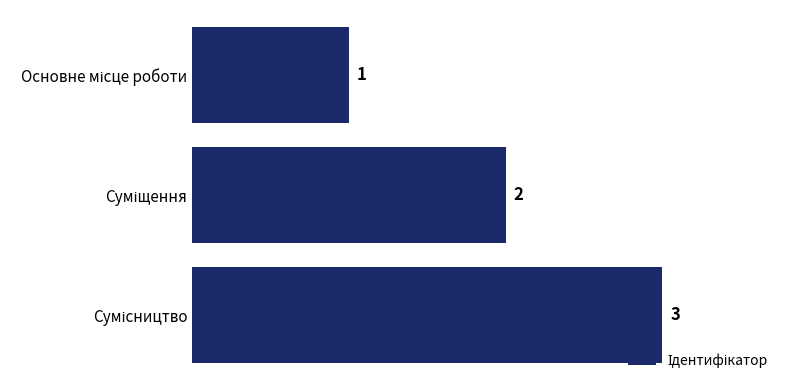

What is the value of the 1st bar from the top?

1